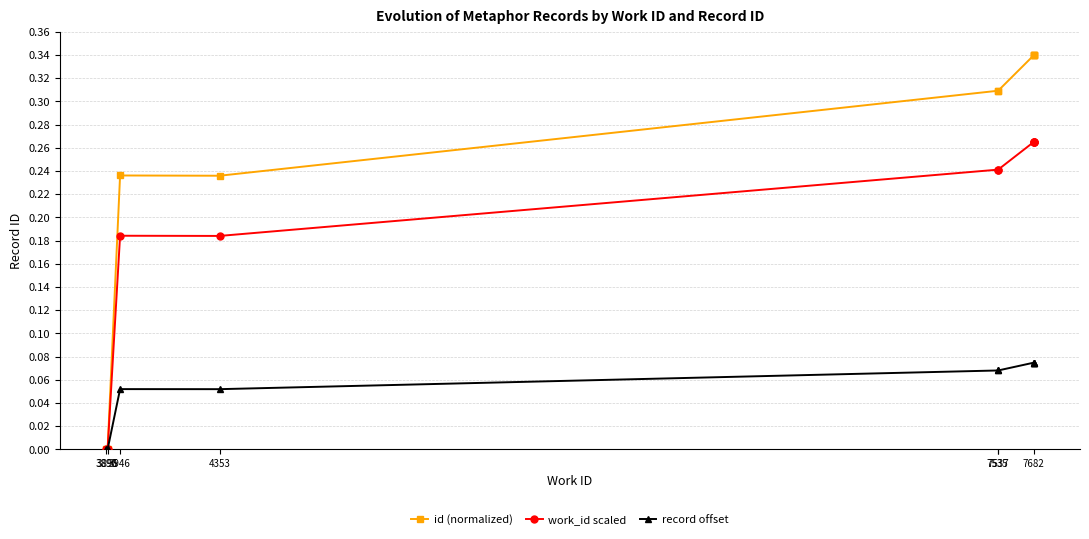

Which series has the largest total across all categories?

id (normalized)